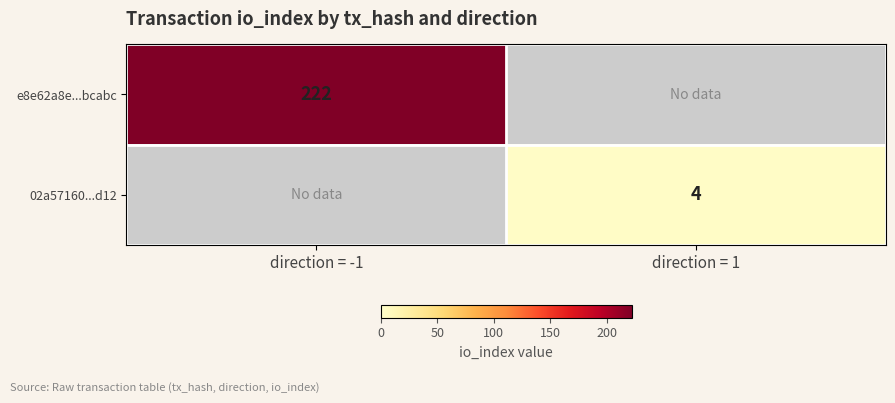

How many distinct data groups are displayed?

2